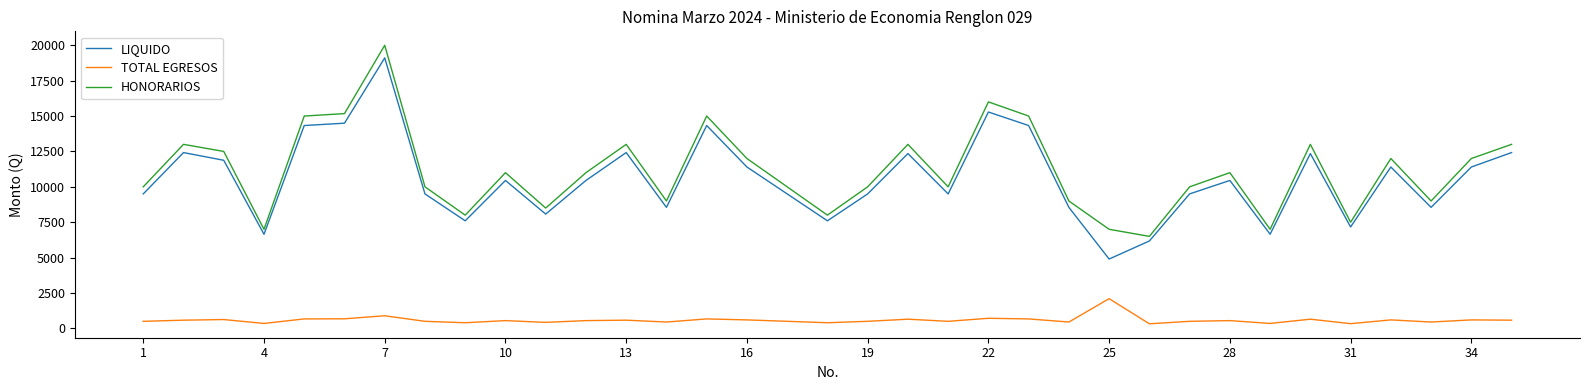

True or false: TOTAL EGRESOS and HONORARIOS cross at least once.

False